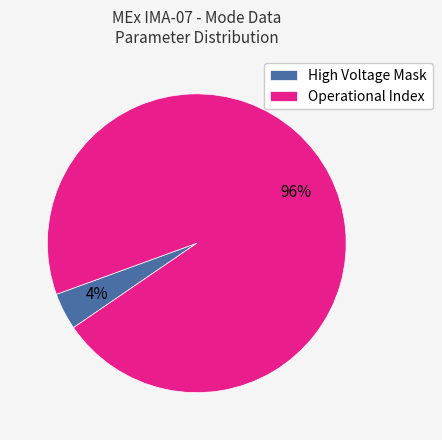

To the nearest percent, what is the difference between the largest and smallest slice percentages?

92%